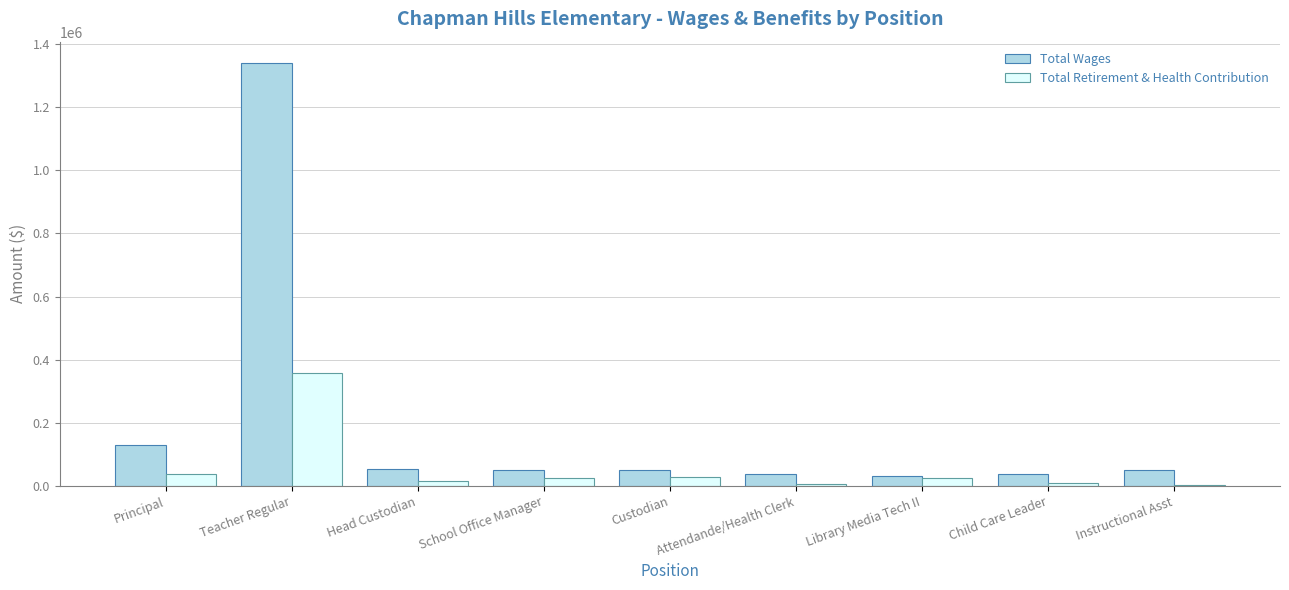

Which series has the largest total across all categories?

Total Wages